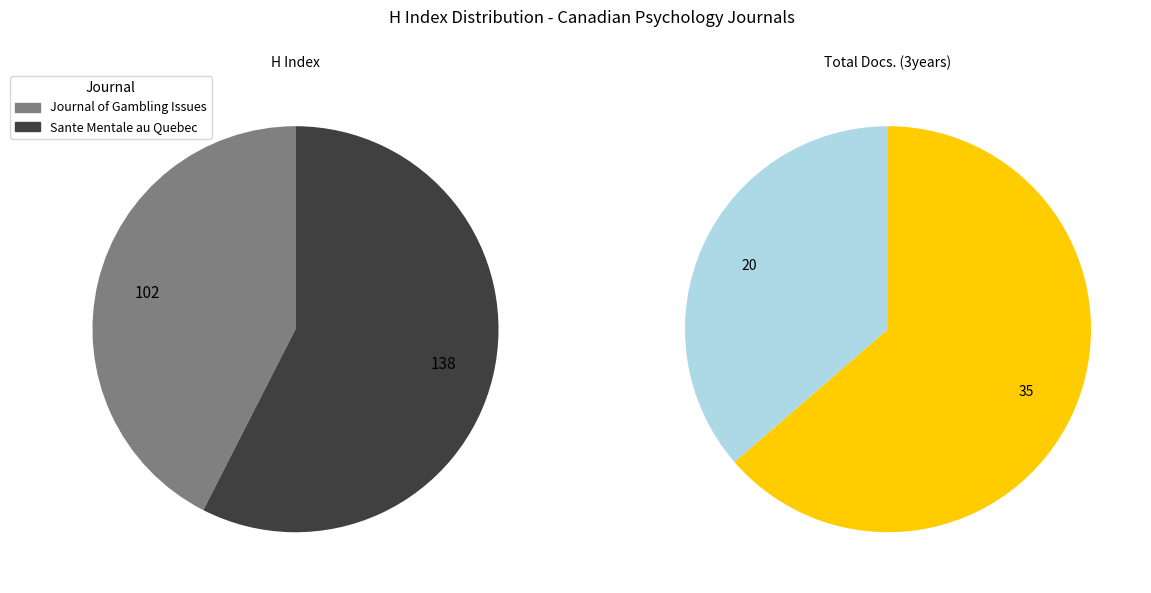

True or false: Journal of Gambling Issues accounts for 42% of the total.

True